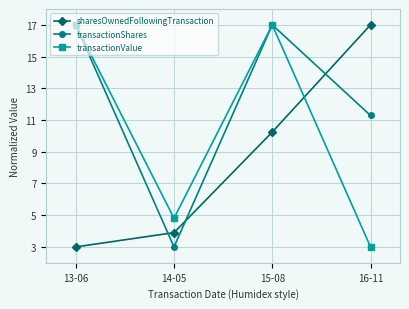

Reading left to right, list all the values displayed in this chart.

sharesOwnedFollowingTransaction: 13-06=3.0	14-05=3.9	15-08=10.2	16-11=17.0
transactionShares: 13-06=17.0	14-05=3.0	15-08=17.0	16-11=11.3
transactionValue: 13-06=17.0	14-05=4.8	15-08=17.0	16-11=3.0